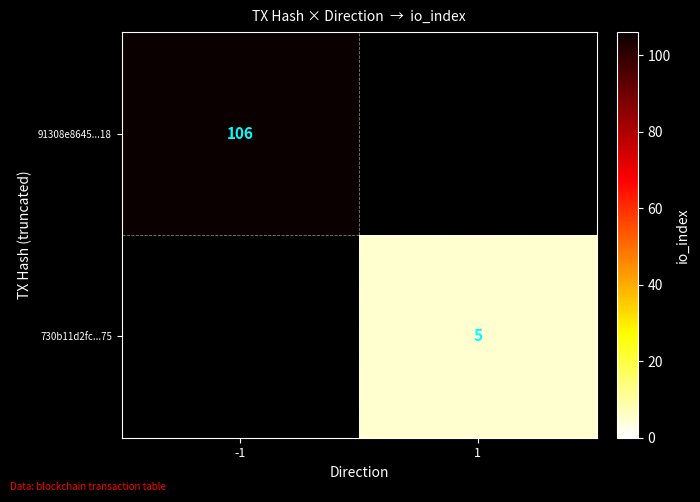

The value of 91308e8645...18 at -1 is 106. True or false?

True